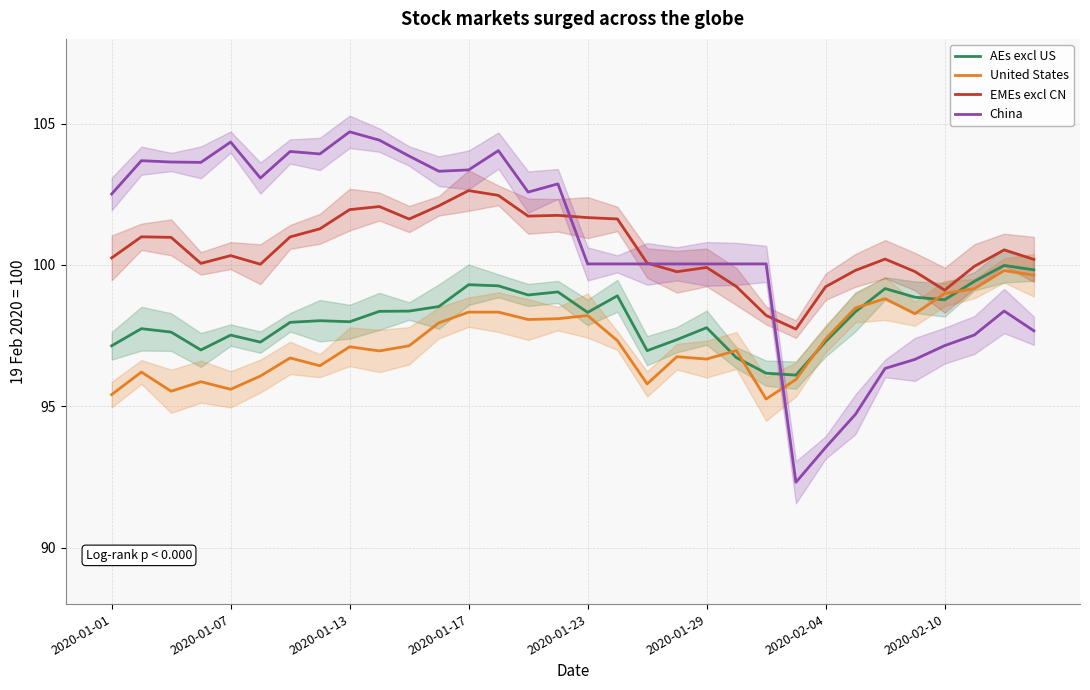

At which category does the chart reach its peak across all series?

8